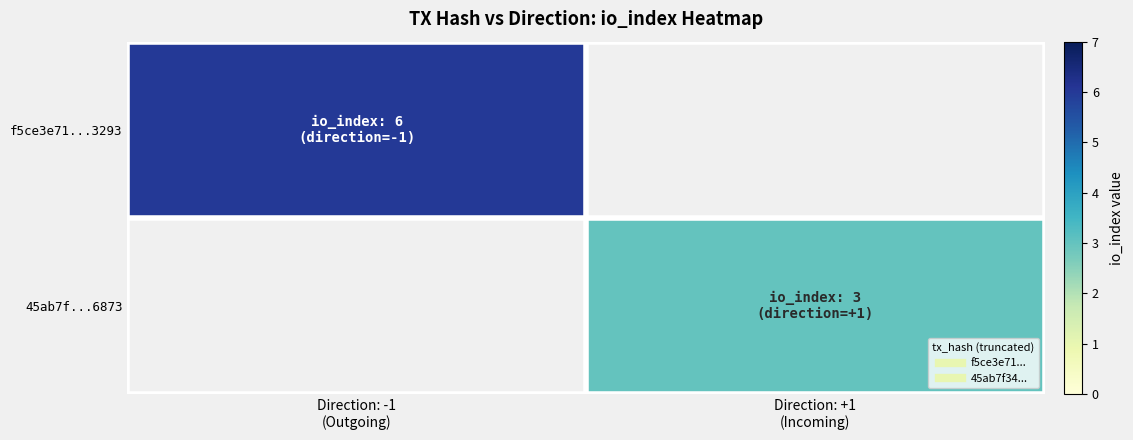

What is the smallest value displayed?

3.0